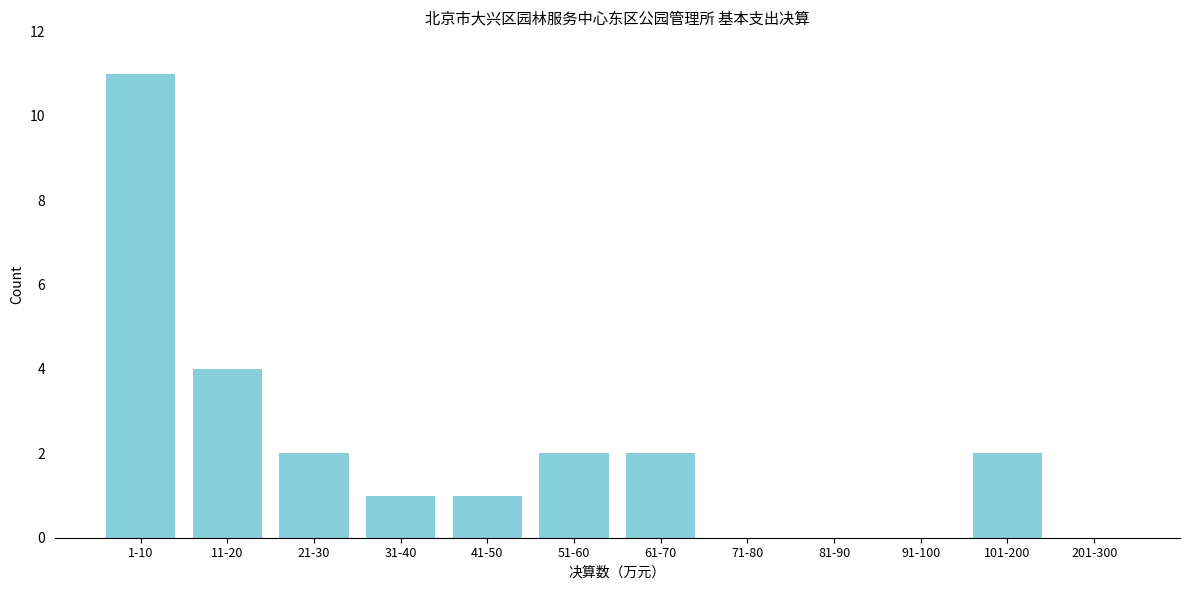

Reading left to right, transcribe all the data shown in this chart.

1-10=11	11-20=4	21-30=2	31-40=1	41-50=1	51-60=2	61-70=2	71-80=0	81-90=0	91-100=0	101-200=2	201-300=0